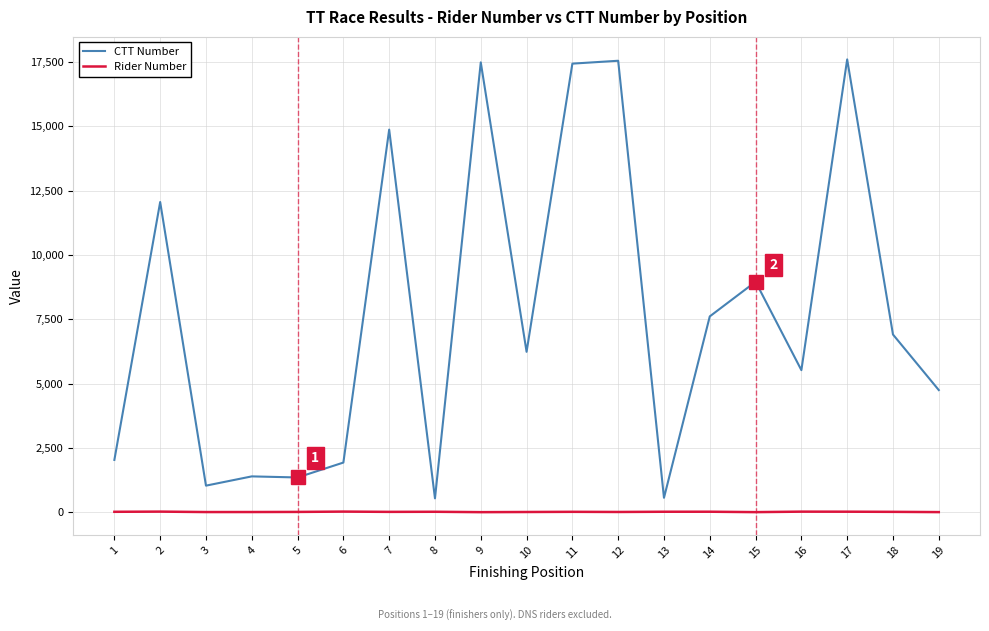

True or false: Rider Number and CTT Number intersect in this chart.

False